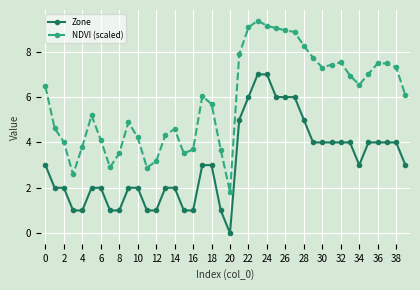

What is the value of the NDVI (scaled) point at the 7th from the left?

4.1